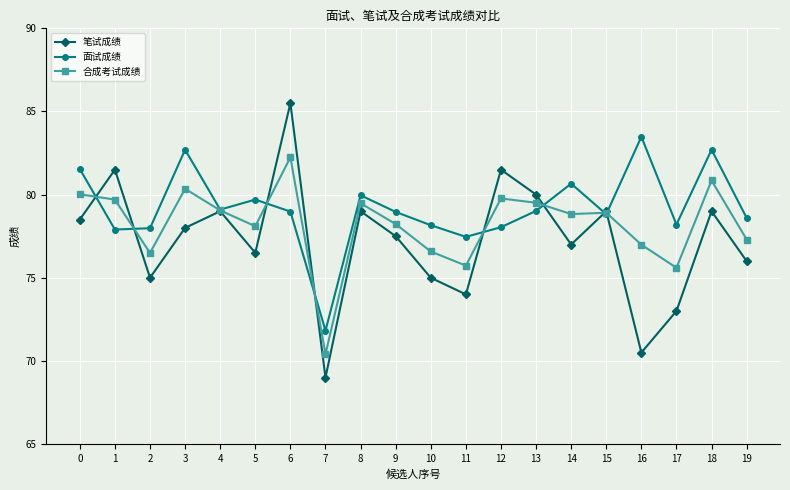

What is the total value across all series at 15?

236.7